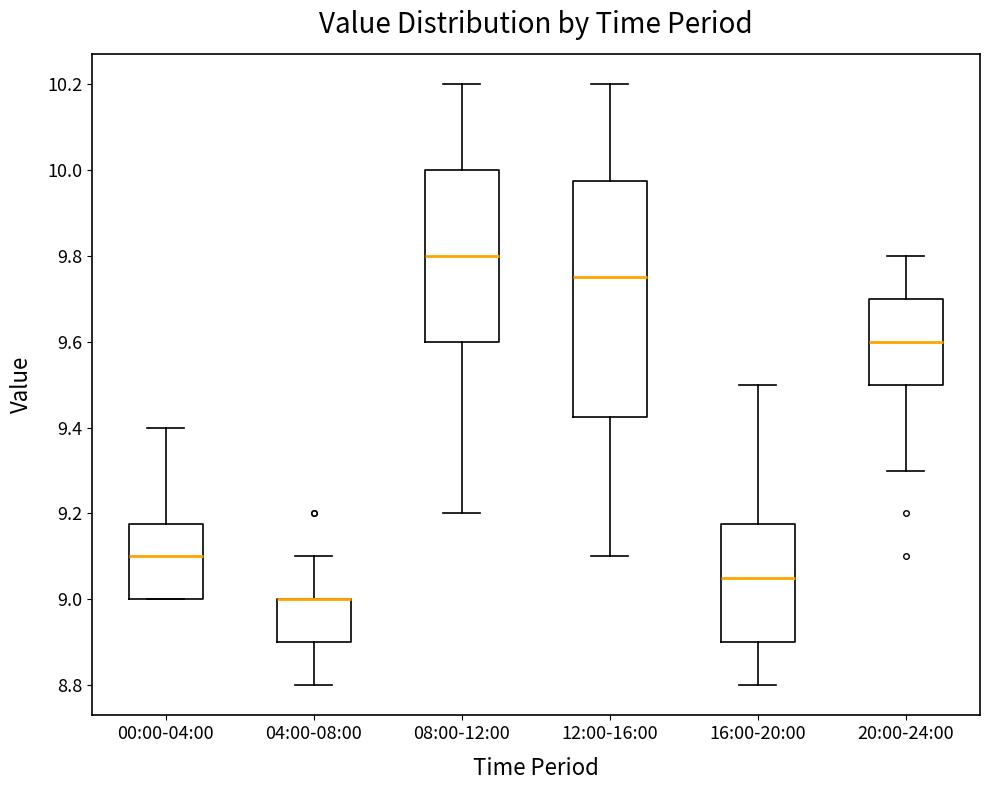

Comparing the boxes themselves (not the whiskers), which one is the tallest?

12:00-16:00